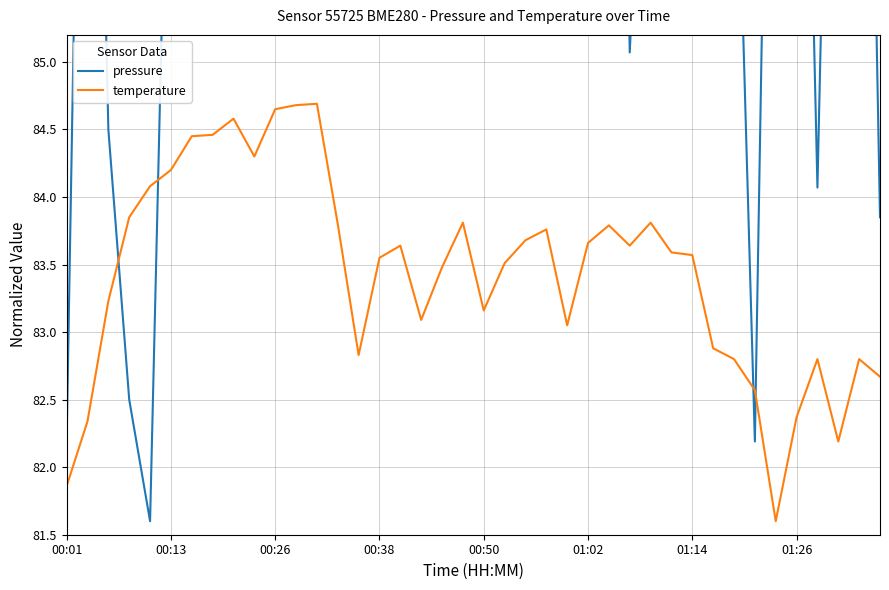

True or false: temperature has a value of 84.2 at 00:13.

True